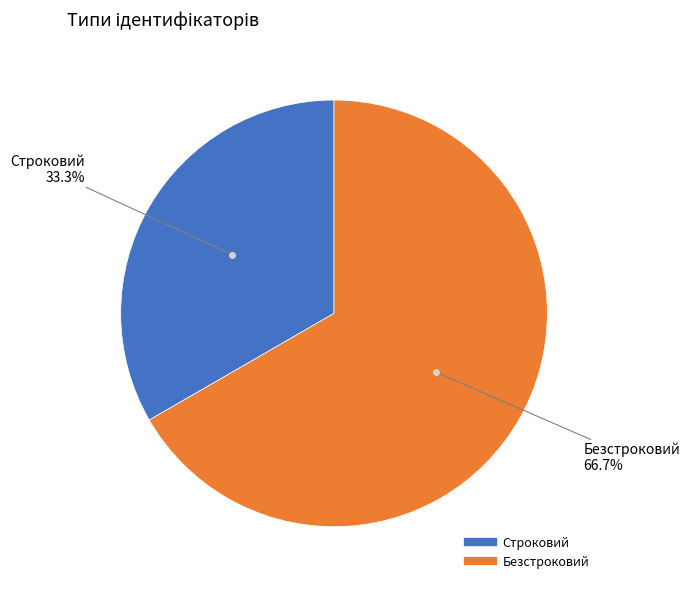

What is the largest slice in the pie chart?

Безстроковий